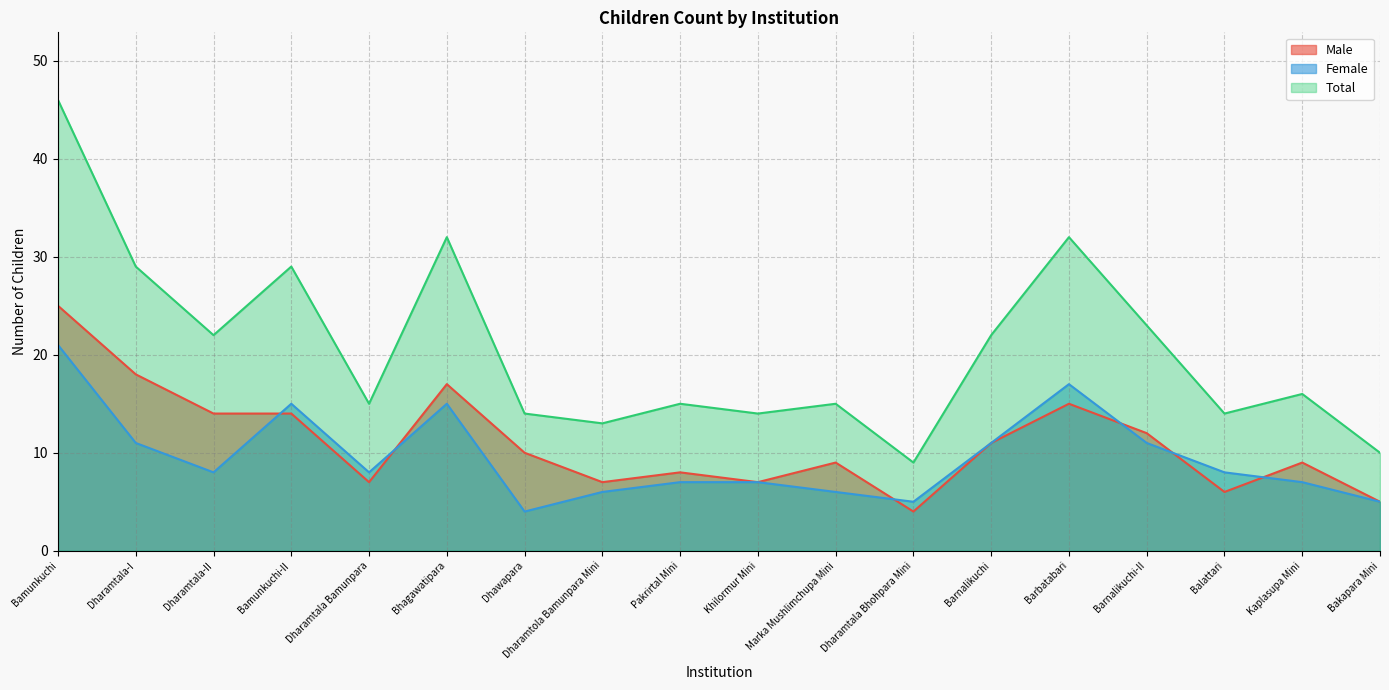

Rank the series at Barnalikuchi-II from highest to lowest value.

Total, Male, Female